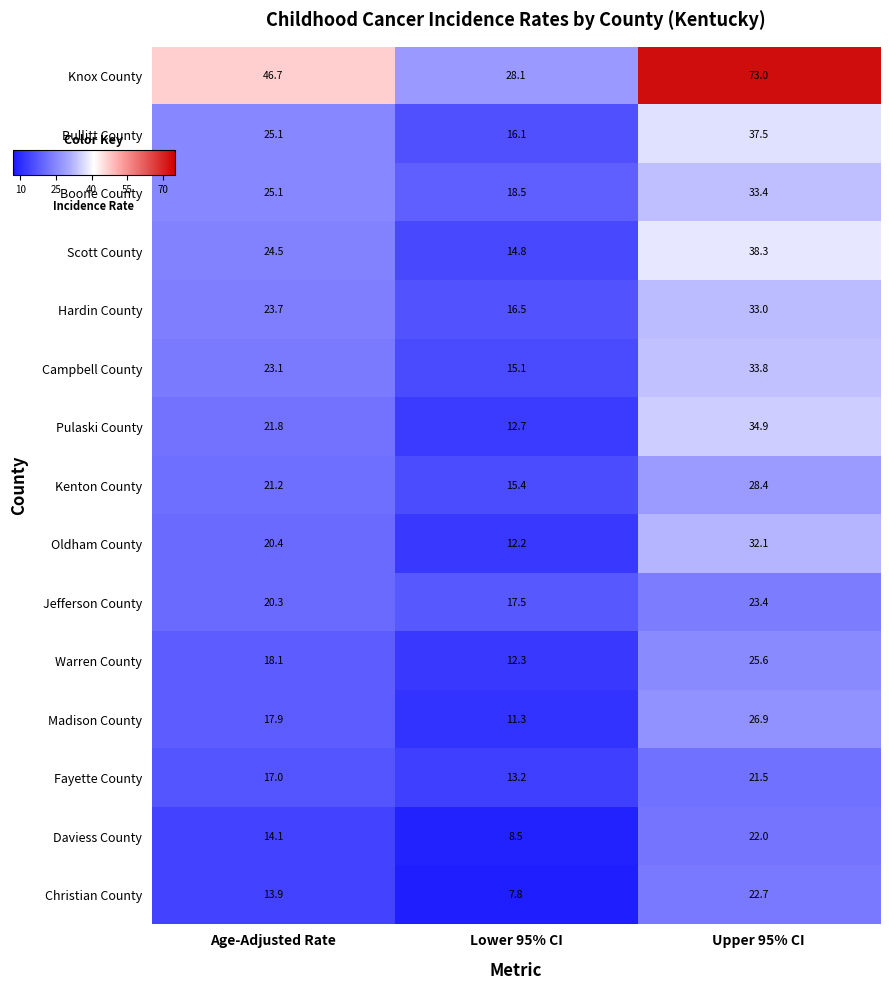

What value does the Oldham County series have at Lower 95% CI?

12.2